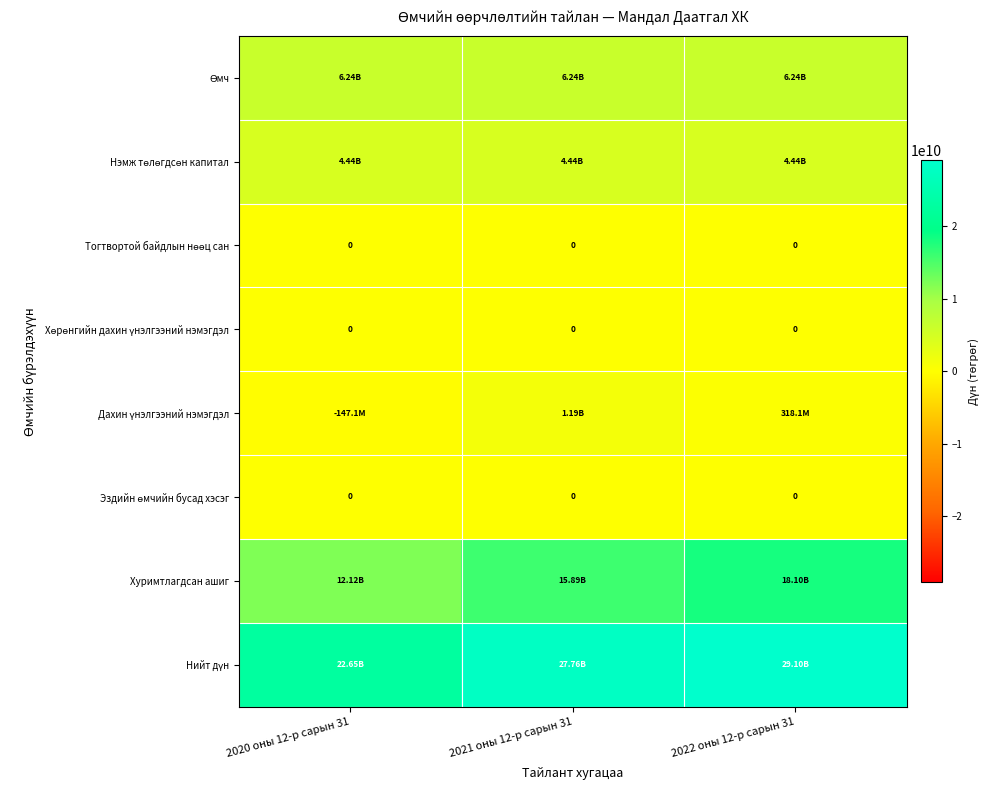

What is the difference between the second highest and minimum values in the Дахин үнэлгээний нэмэгдэл series?

465285768.4